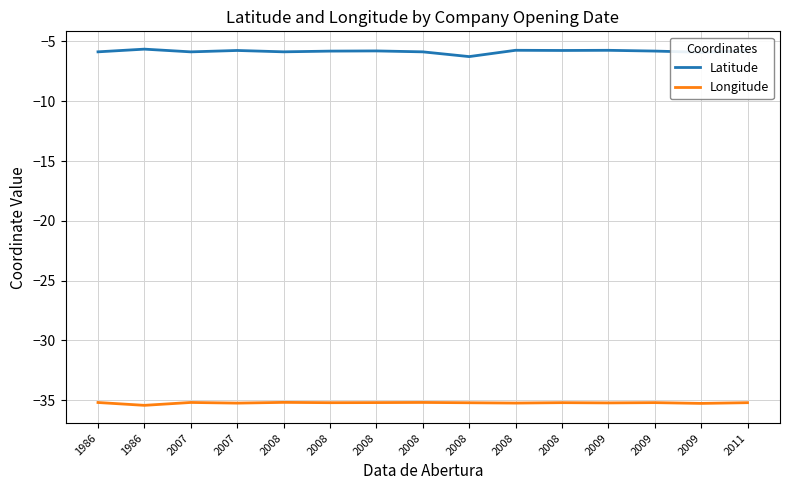

What are all the series names shown in the legend?

Latitude, Longitude